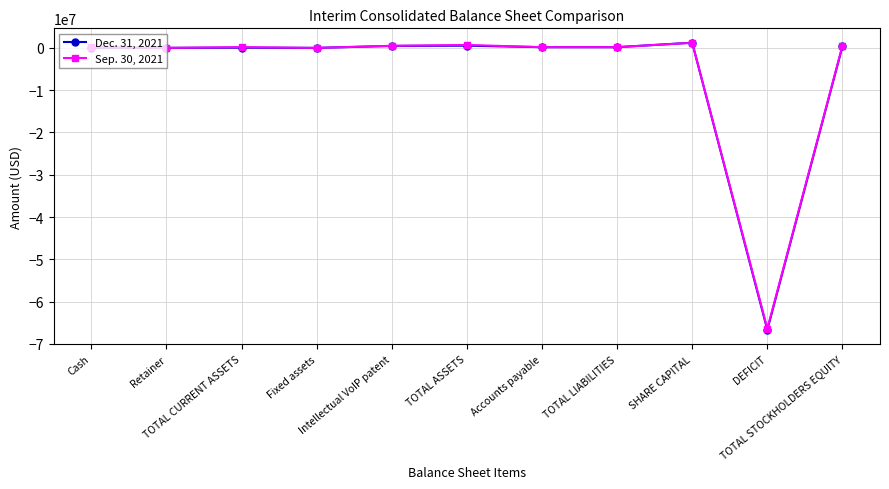

What is the label of the 4th point from the left?

Fixed assets